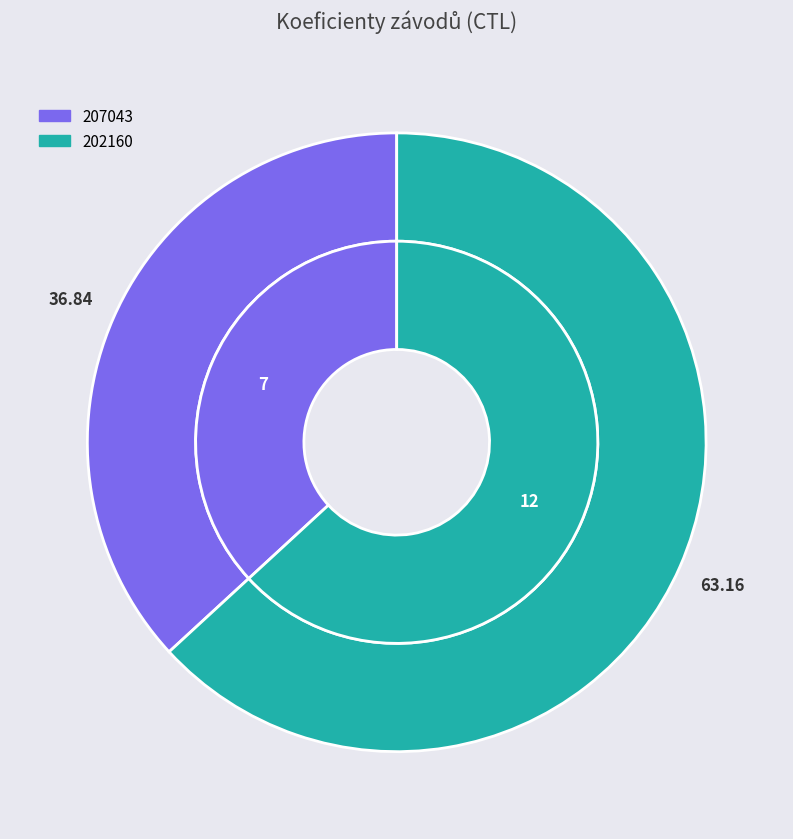

Approximately how many times larger is the value at 207043 compared to 202160?

0.6